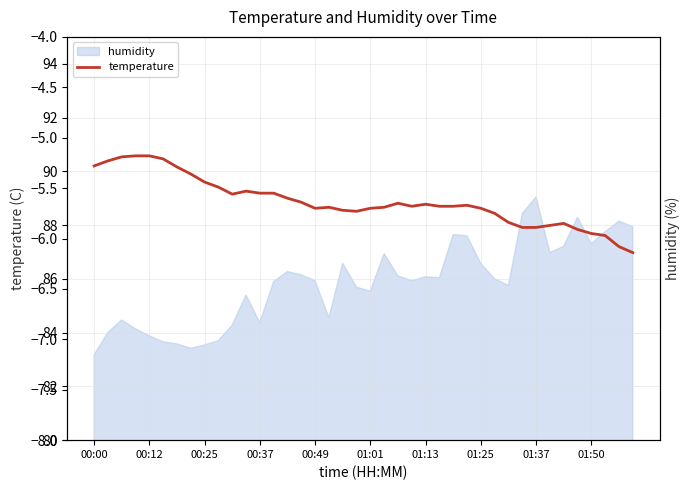

How many points are higher than both their immediate neighbors (excluding endpoints)?

6